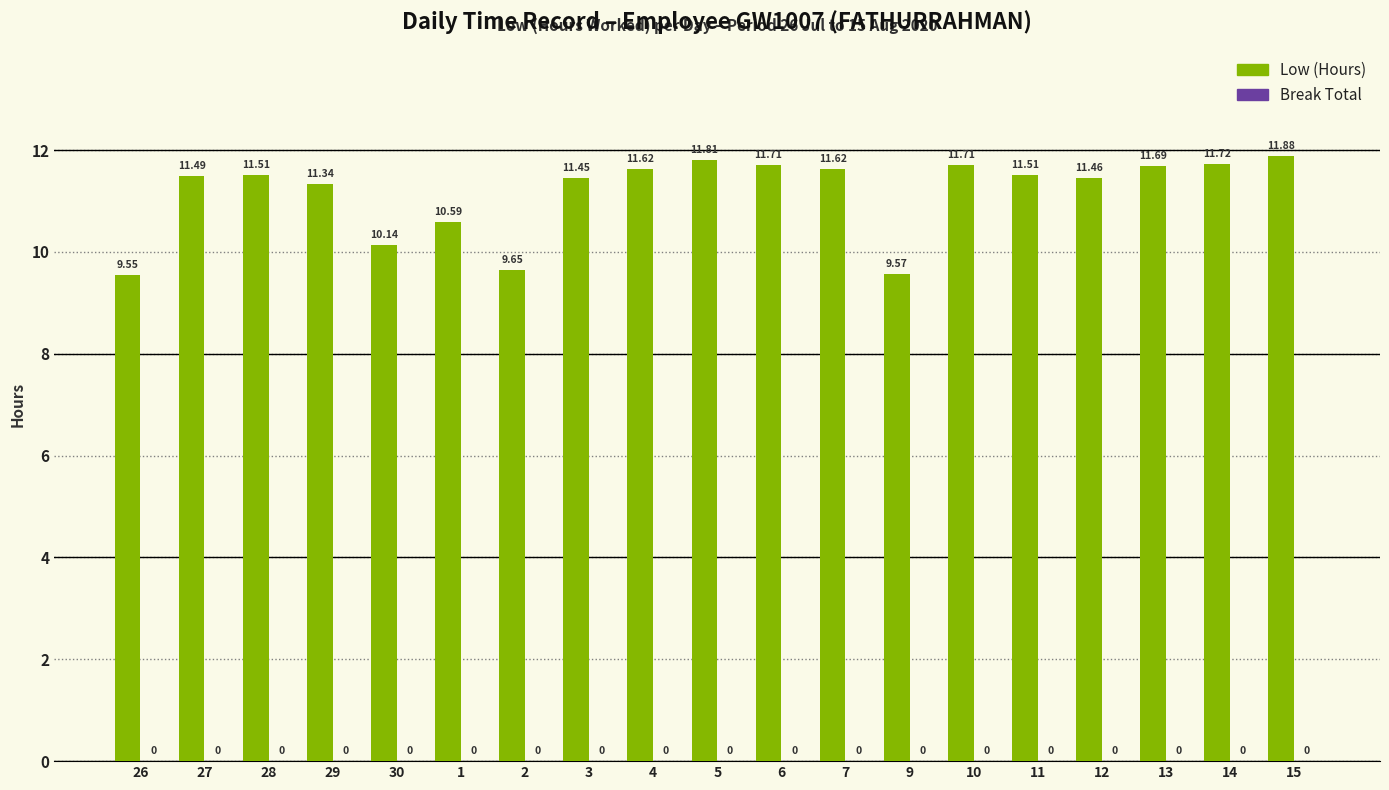

What is the difference between the values at 7 and 1?

1.0